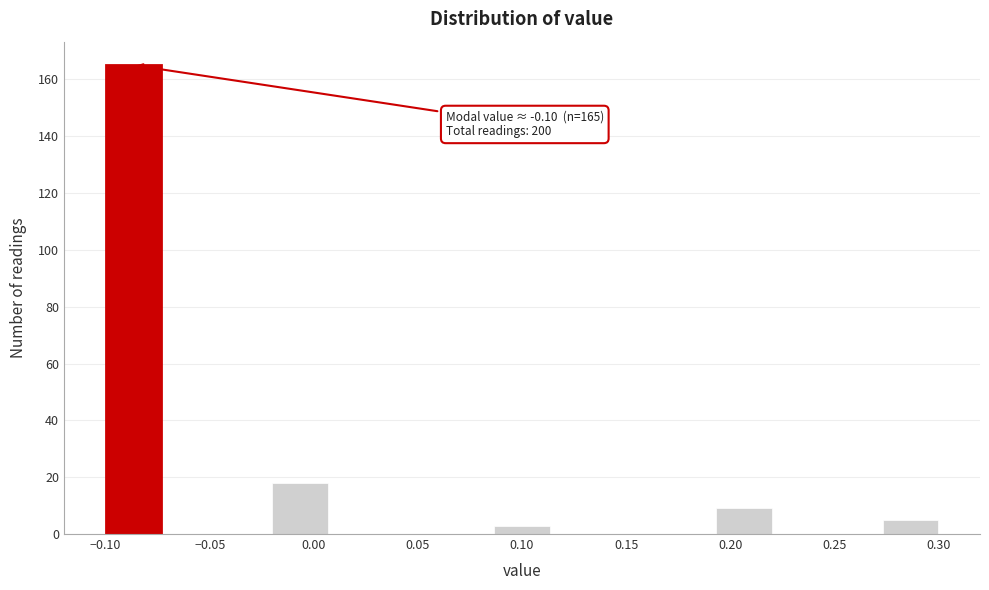

Which range on the x-axis has the tallest bar?

-0.100 to -0.075